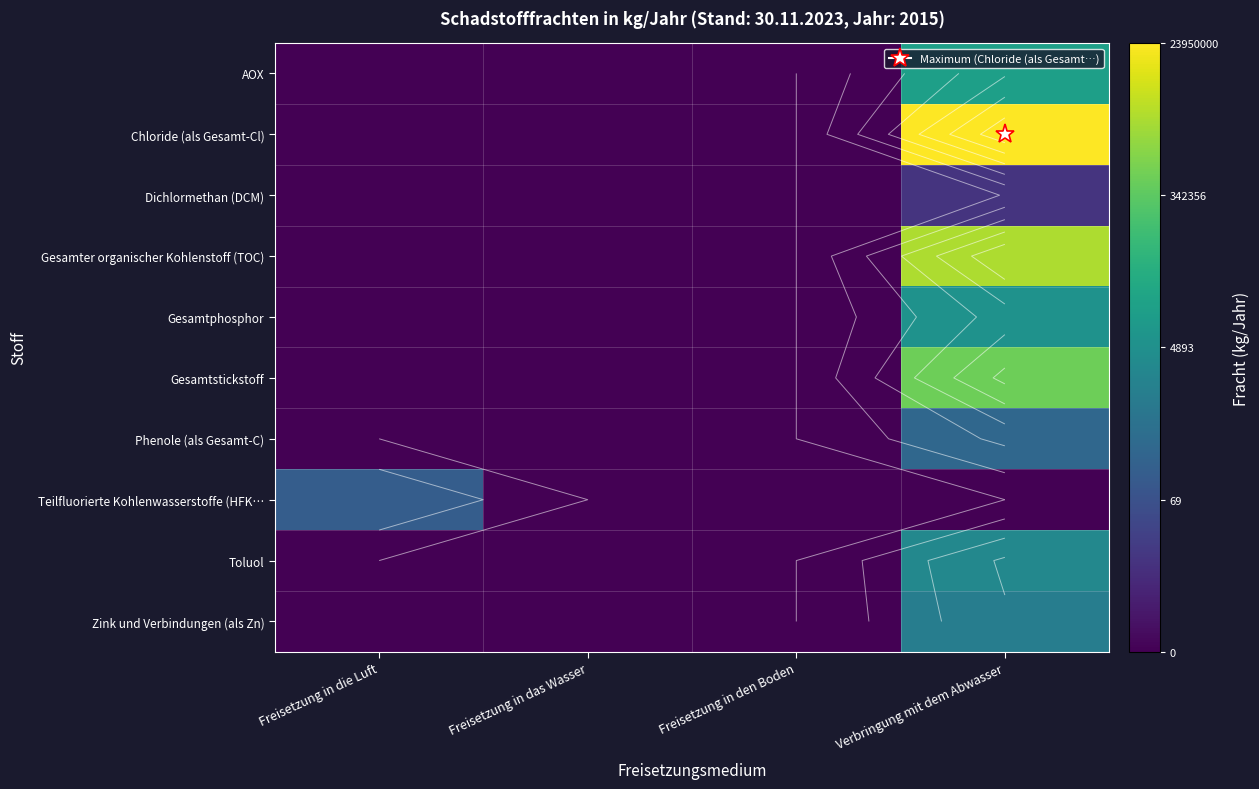

At which label does Gesamtstickstoff reach its minimum?

Freisetzung in die Luft